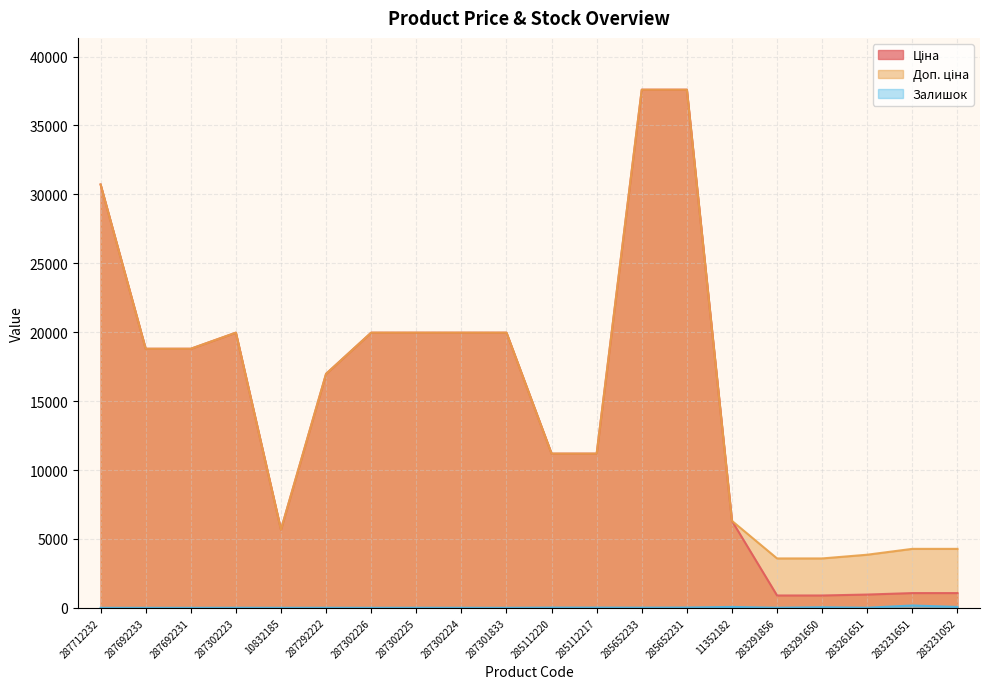

At 287712232, list the series in order from largest to smallest.

Ціна, Доп. ціна, Залишок